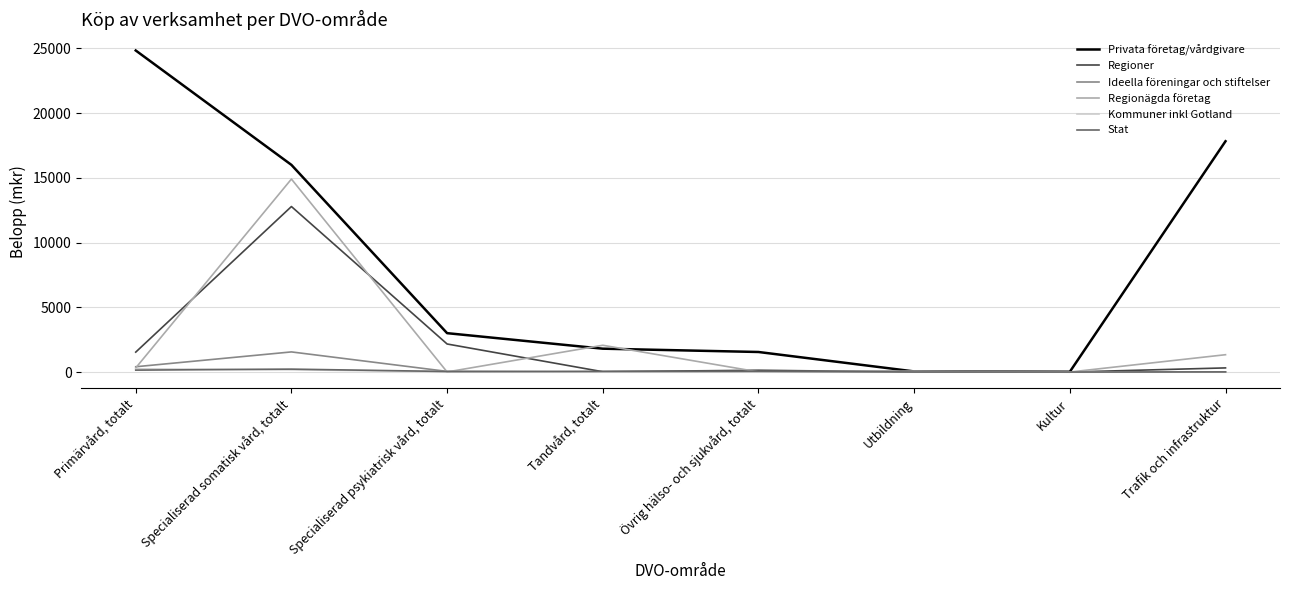

True or false: Regioner has a value of 2167 at Specialiserad psykiatrisk vård, totalt.

True